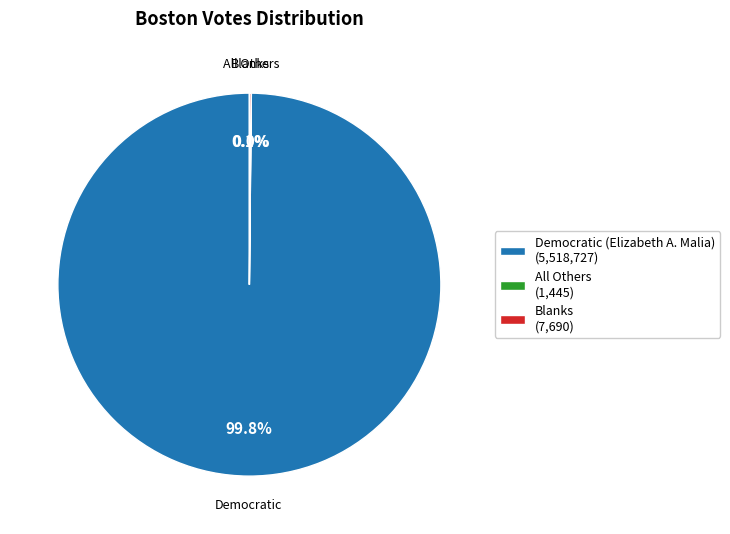

Does any single category account for the majority?

Yes